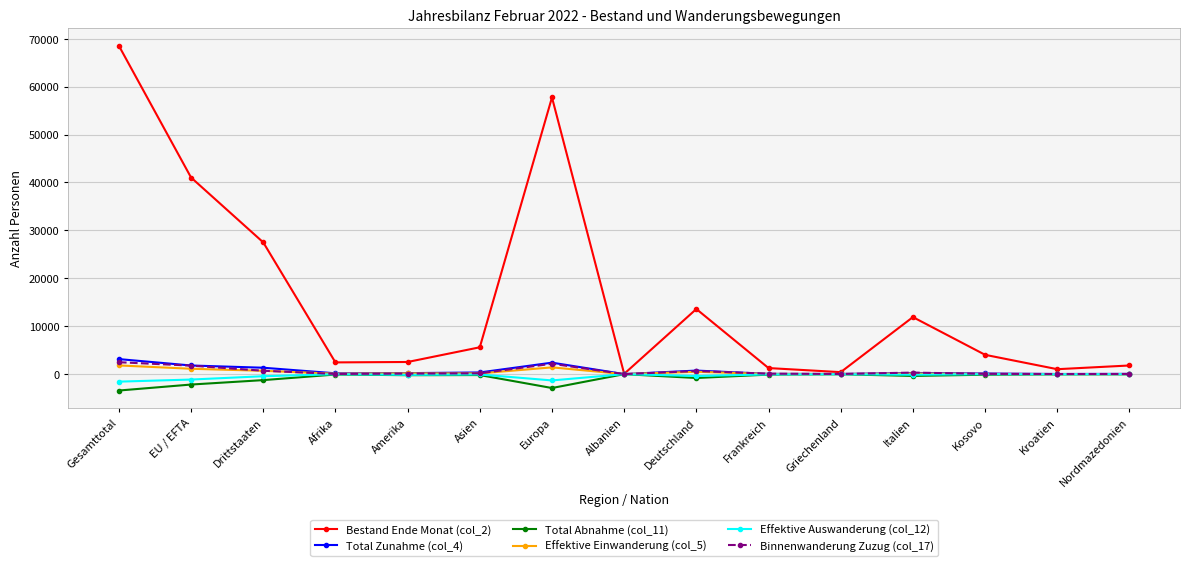

What is the total value across all series at Amerika?

2640